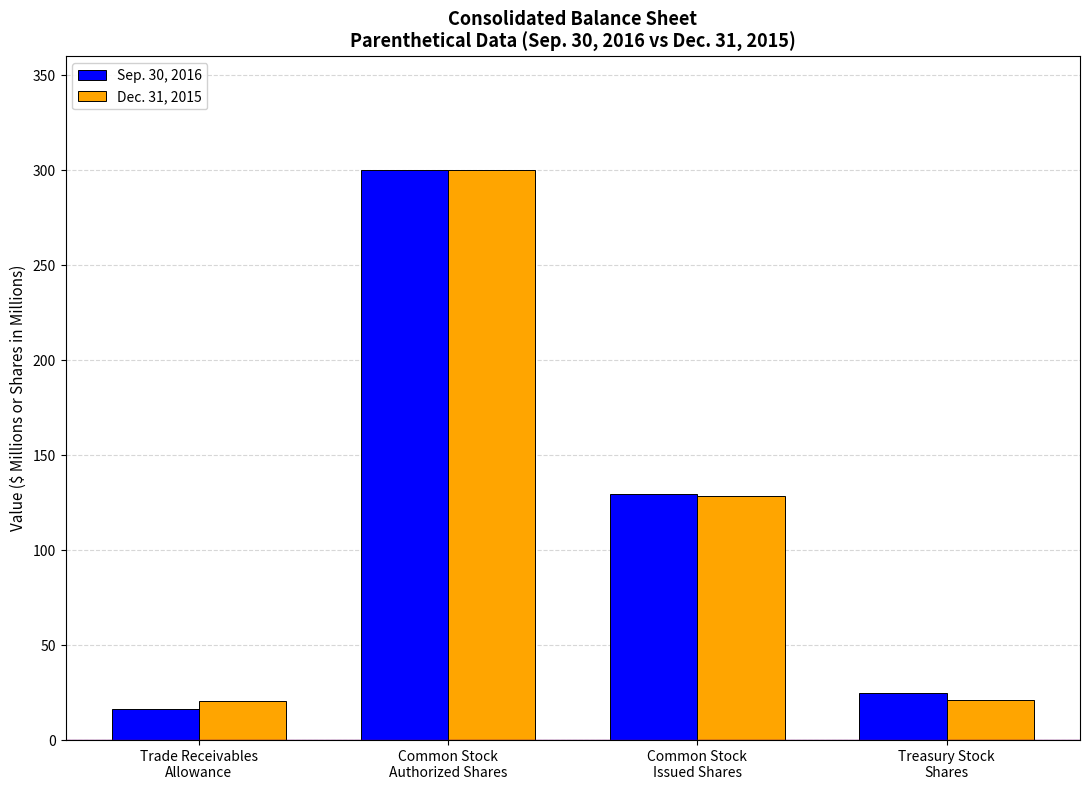

What is the sum of all Dec. 31, 2015 values?

470.3